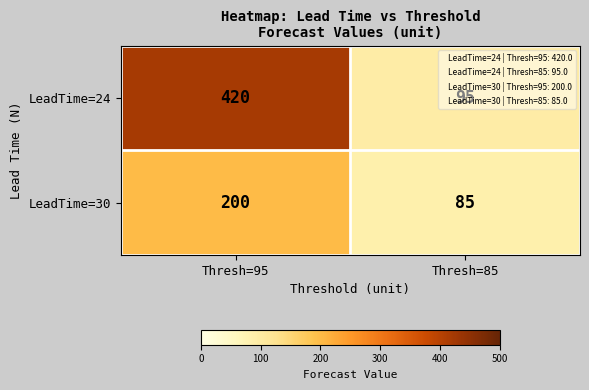

What value does the LeadTime=30 series have at Thresh=85, to the nearest 5?

85